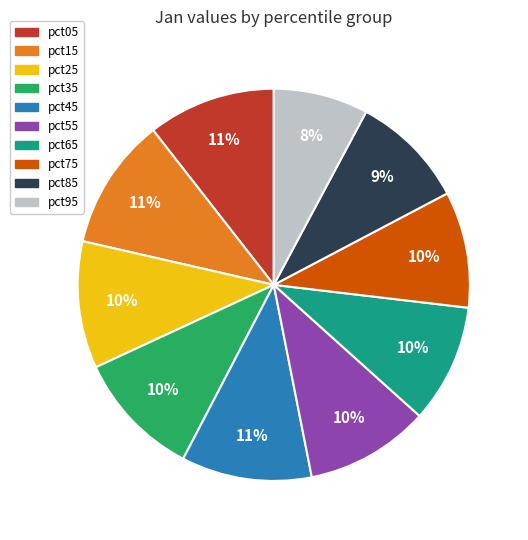

Which has a higher value, pct85 or pct95?

pct85